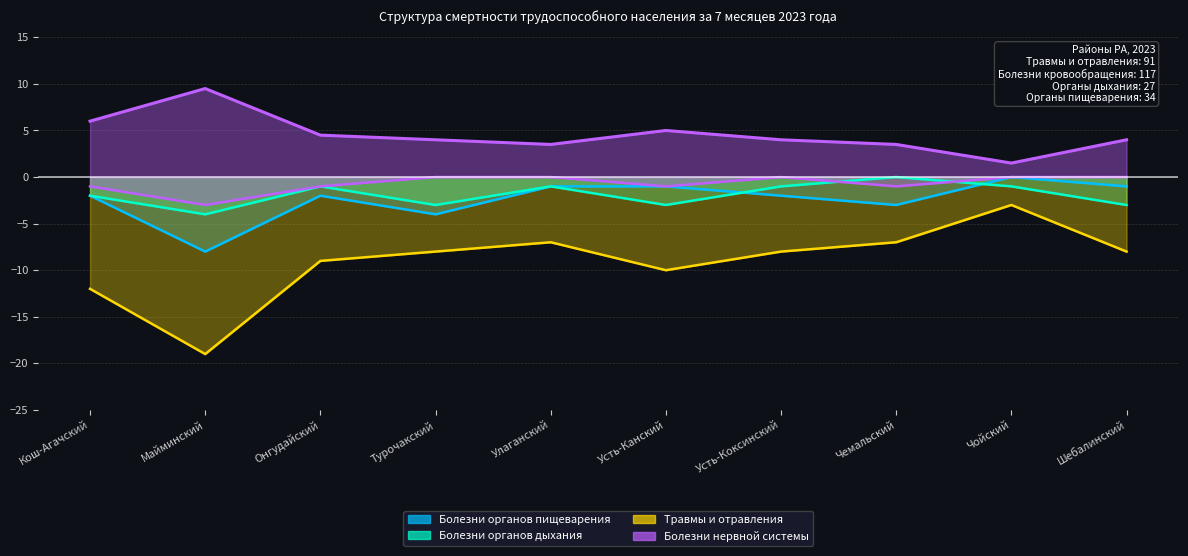

How many categories are shown in the chart?

10